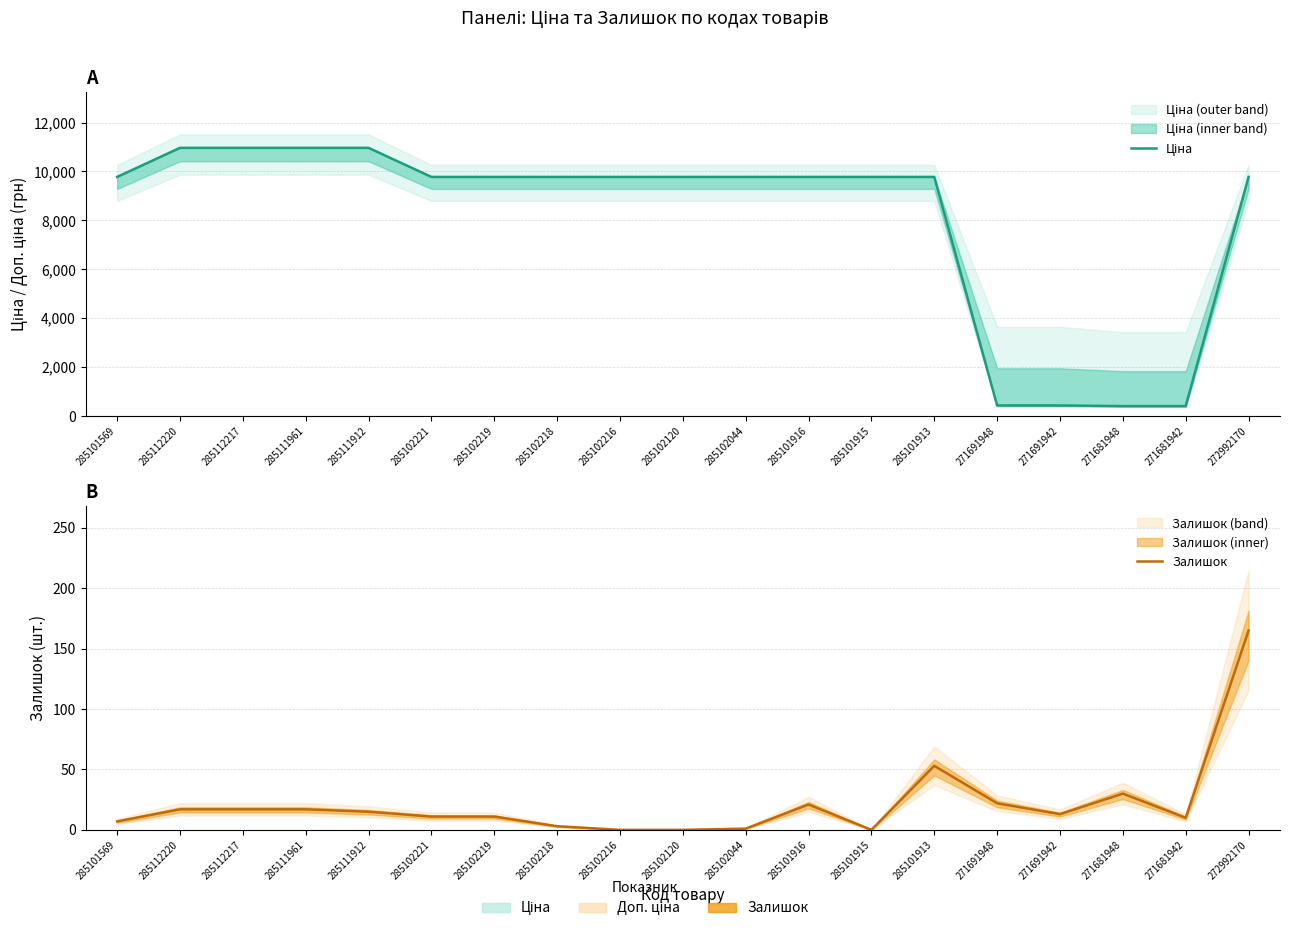

Reading left to right, list all the values displayed in this chart.

Ціна: 9775.5	10964.4	10964.4	10964.4	10964.4	9775.5	9775.5	9775.5	9775.5	9775.5	9775.5	9775.5	9775.5	9775.5	434.3	434.3	408.2	408.2	9775.5
Залишок: 7.0	17.0	17.0	17.0	15.0	11.0	11.0	3.0	0.0	0.0	1.0	21.0	0.0	53.0	22.0	13.0	30.0	10.0	165.0